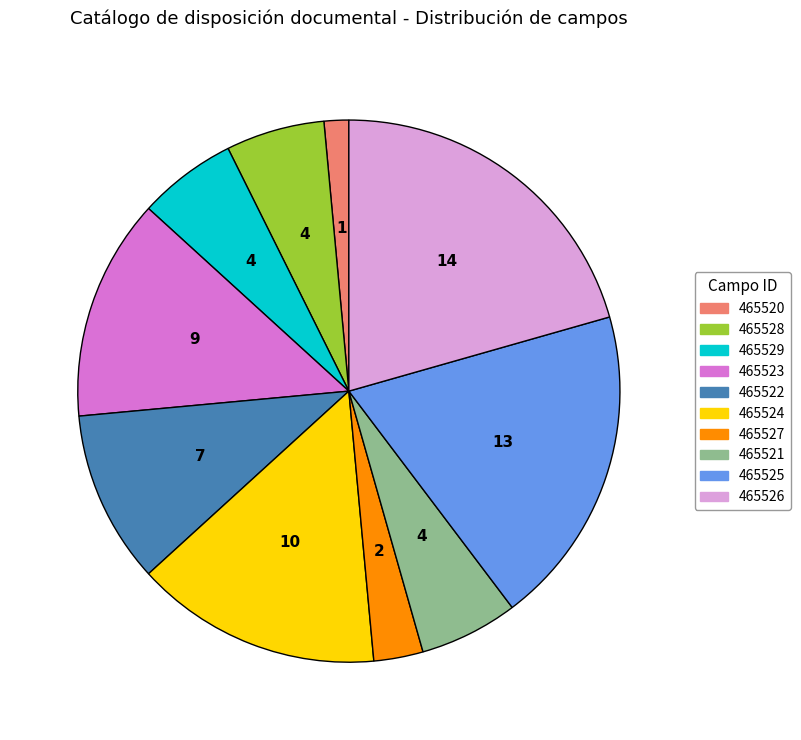

Is it true that 465525 is 19% of the pie?

True